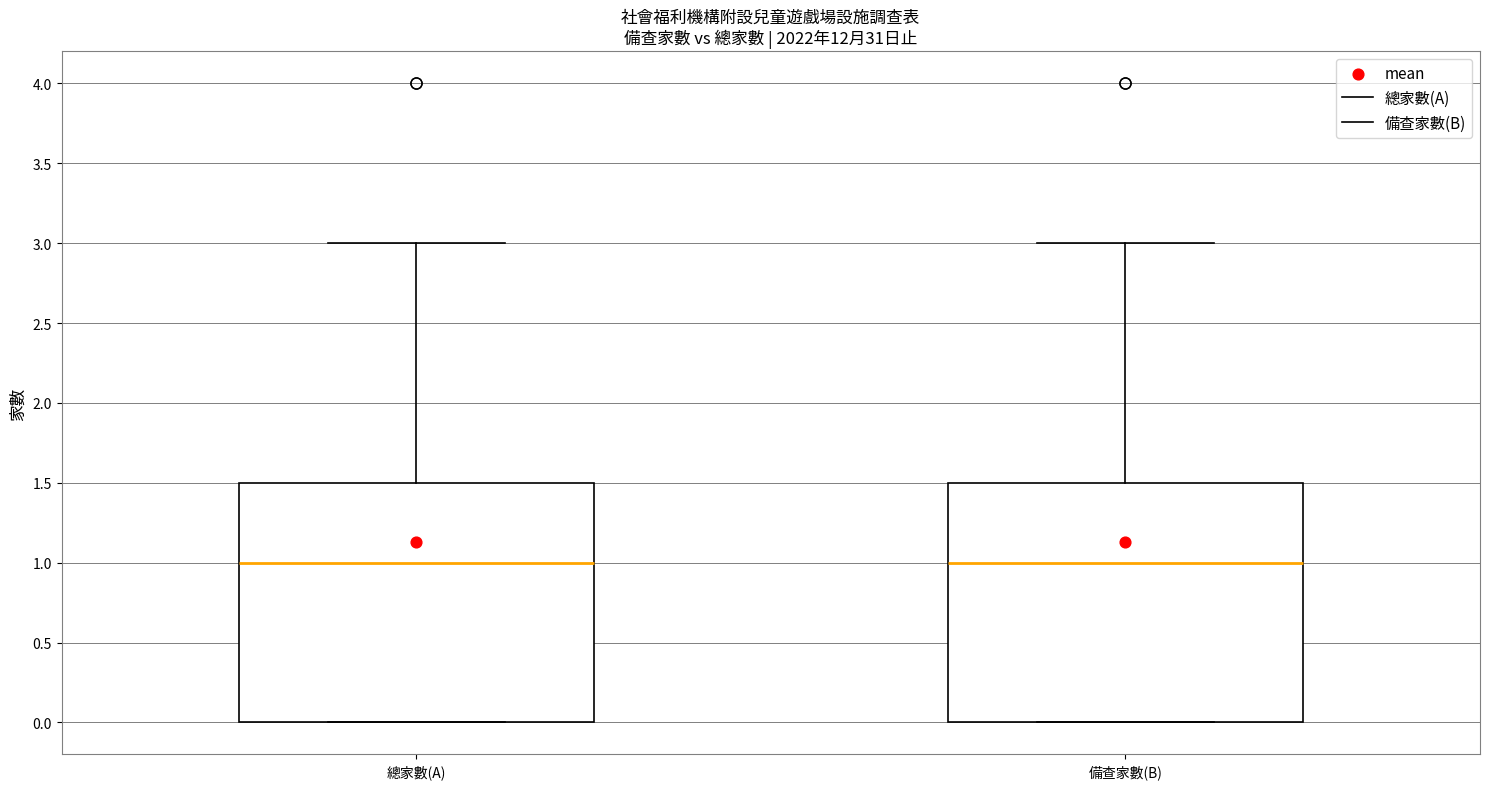

Reading left to right, read every box against the y-axis: the position of its median line, the range the box covers, and the ends of its whiskers. The values are not printed on the chart, so give them approximately, as read against the axis.

總家數(A): median 1.0, box 0.0 to 1.5, whiskers 0.0 to 3.0
備查家數(B): median 1.0, box 0.0 to 1.5, whiskers 0.0 to 3.0